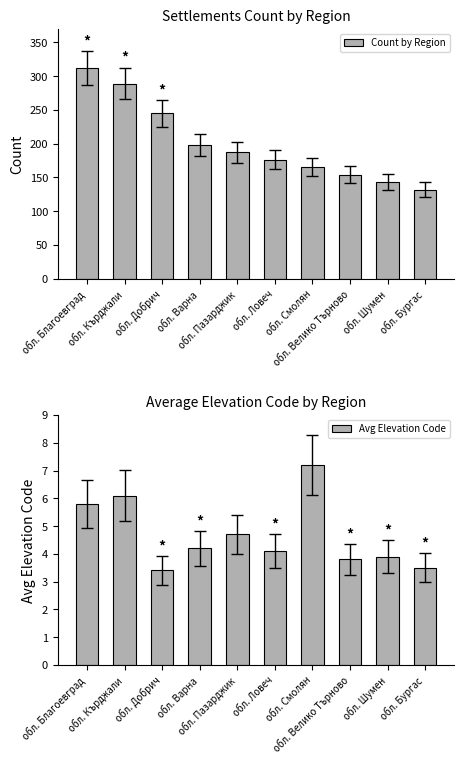

The value of Count by Region at обл. Смолян is 287.6. True or false?

False